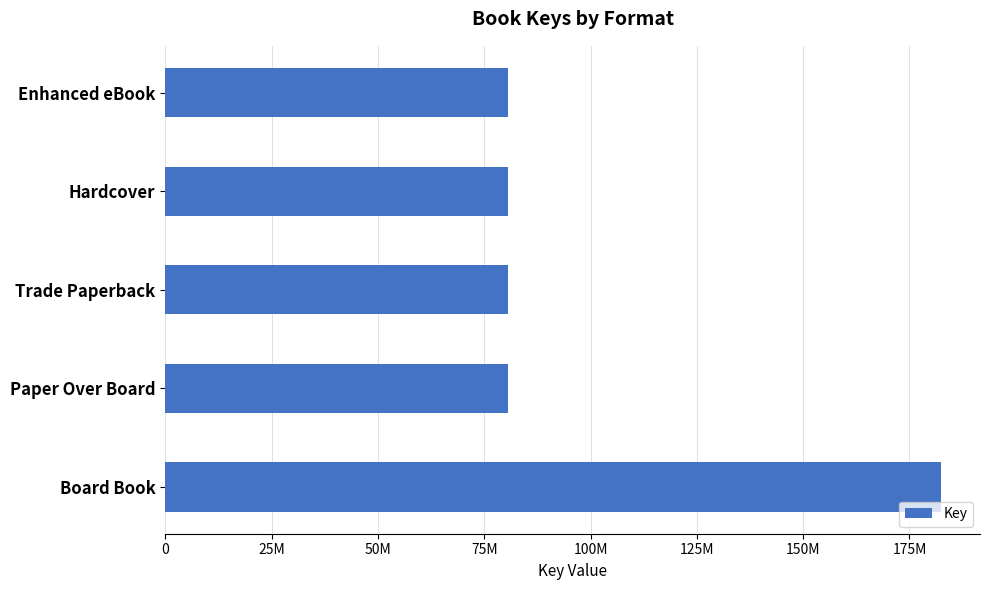

Are the bars horizontal?

Yes